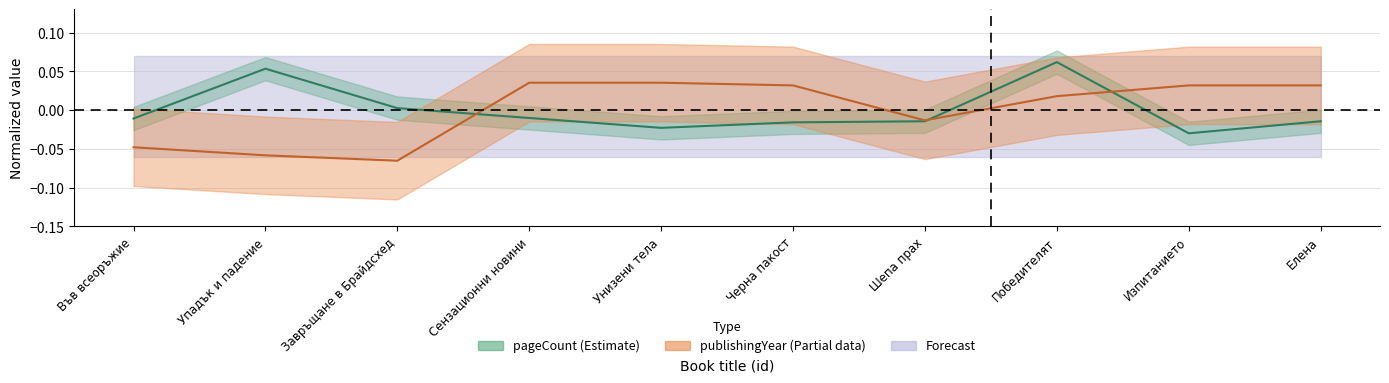

What is the lowest value of the publishingYear series?

-0.1